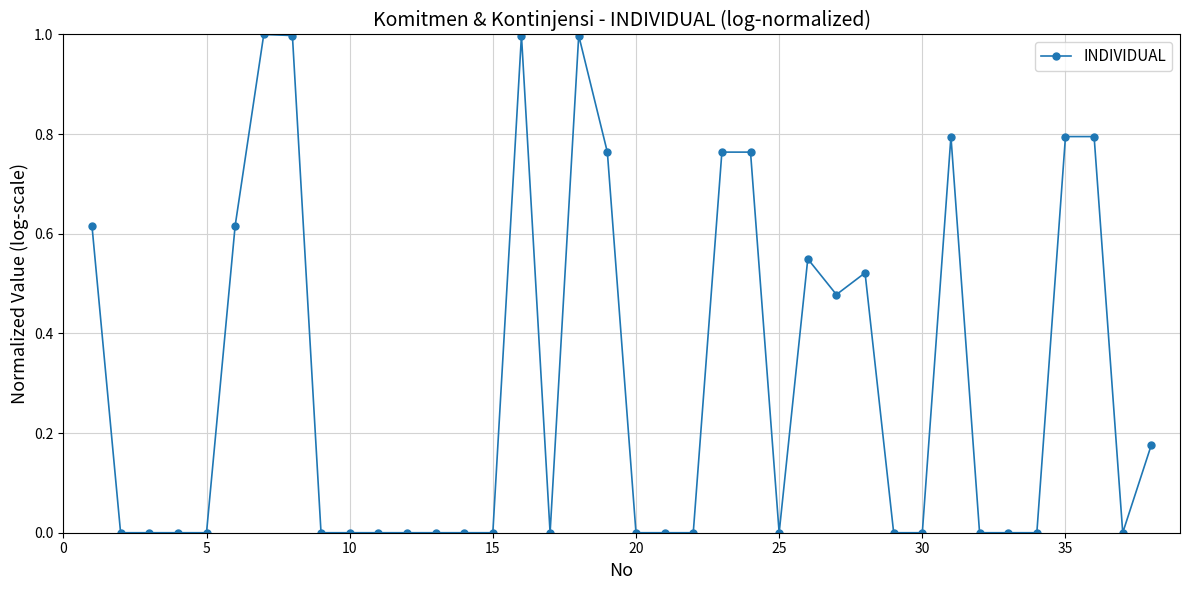

What is the sum of all values?

11.6